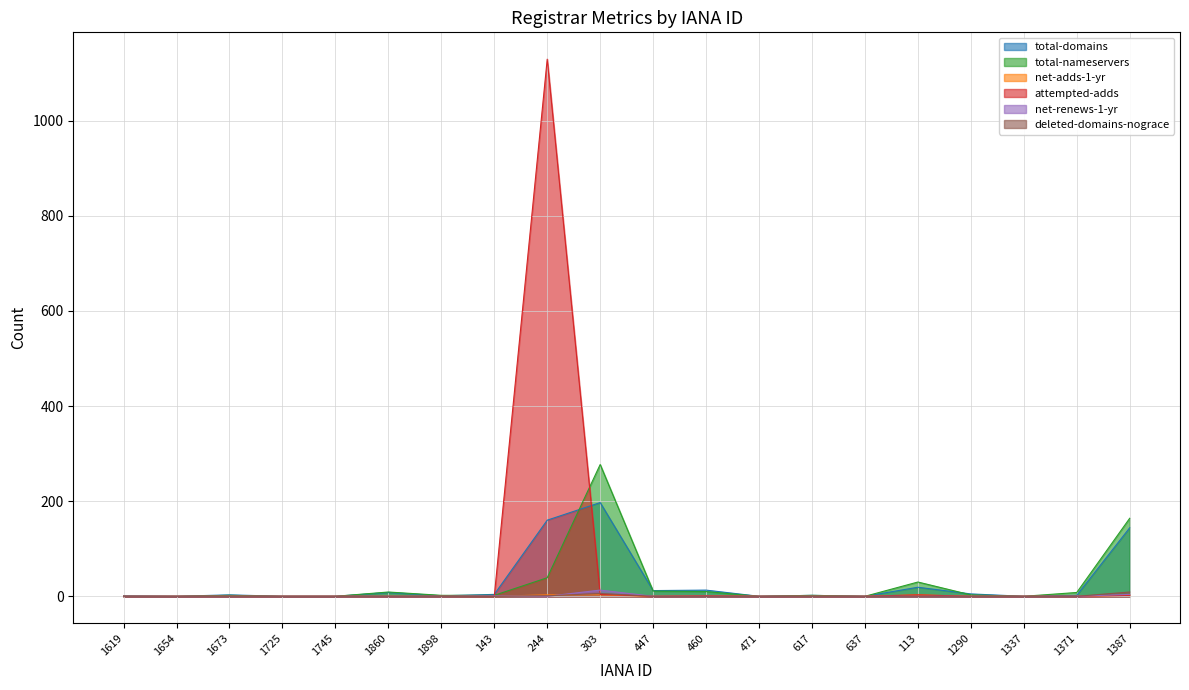

Rank the series by their maximum value, from highest to lowest.

attempted-adds, total-nameservers, total-domains, net-renews-1-yr, deleted-domains-nograce, net-adds-1-yr